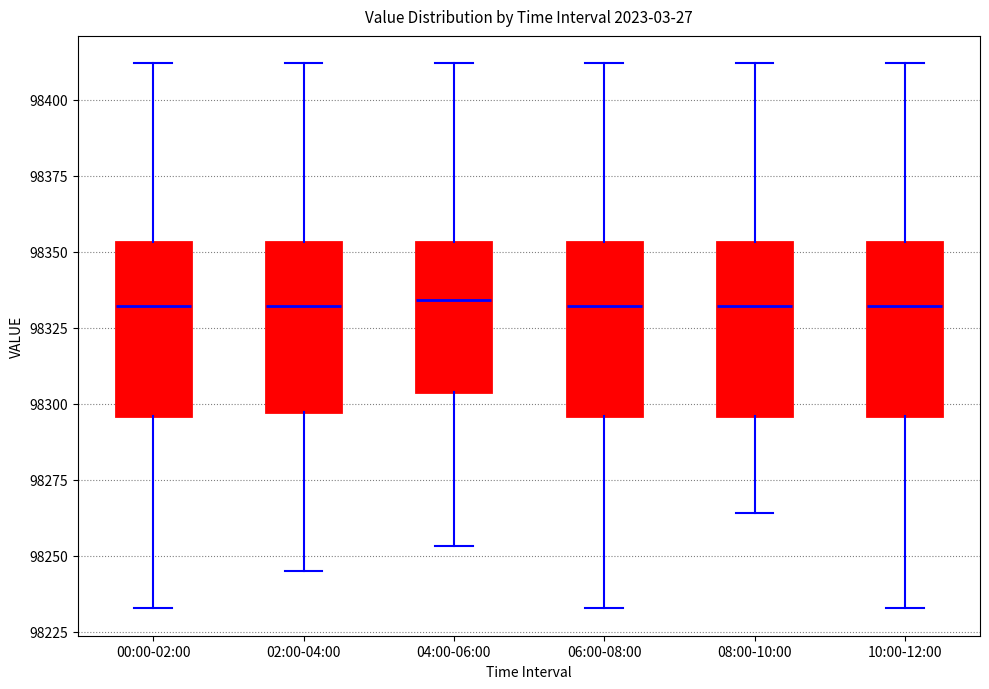

Reading left to right, read every box against the y-axis: the position of its median line, the range the box covers, and the ends of its whiskers. The values are not printed on the chart, so give them approximately, as read against the axis.

00:00-02:00: median 98330, box 98295 to 98355, whiskers 98235 to 98410
02:00-04:00: median 98330, box 98295 to 98355, whiskers 98245 to 98410
04:00-06:00: median 98335, box 98305 to 98355, whiskers 98255 to 98410
06:00-08:00: median 98330, box 98295 to 98355, whiskers 98235 to 98410
08:00-10:00: median 98330, box 98295 to 98355, whiskers 98265 to 98410
10:00-12:00: median 98330, box 98295 to 98355, whiskers 98235 to 98410